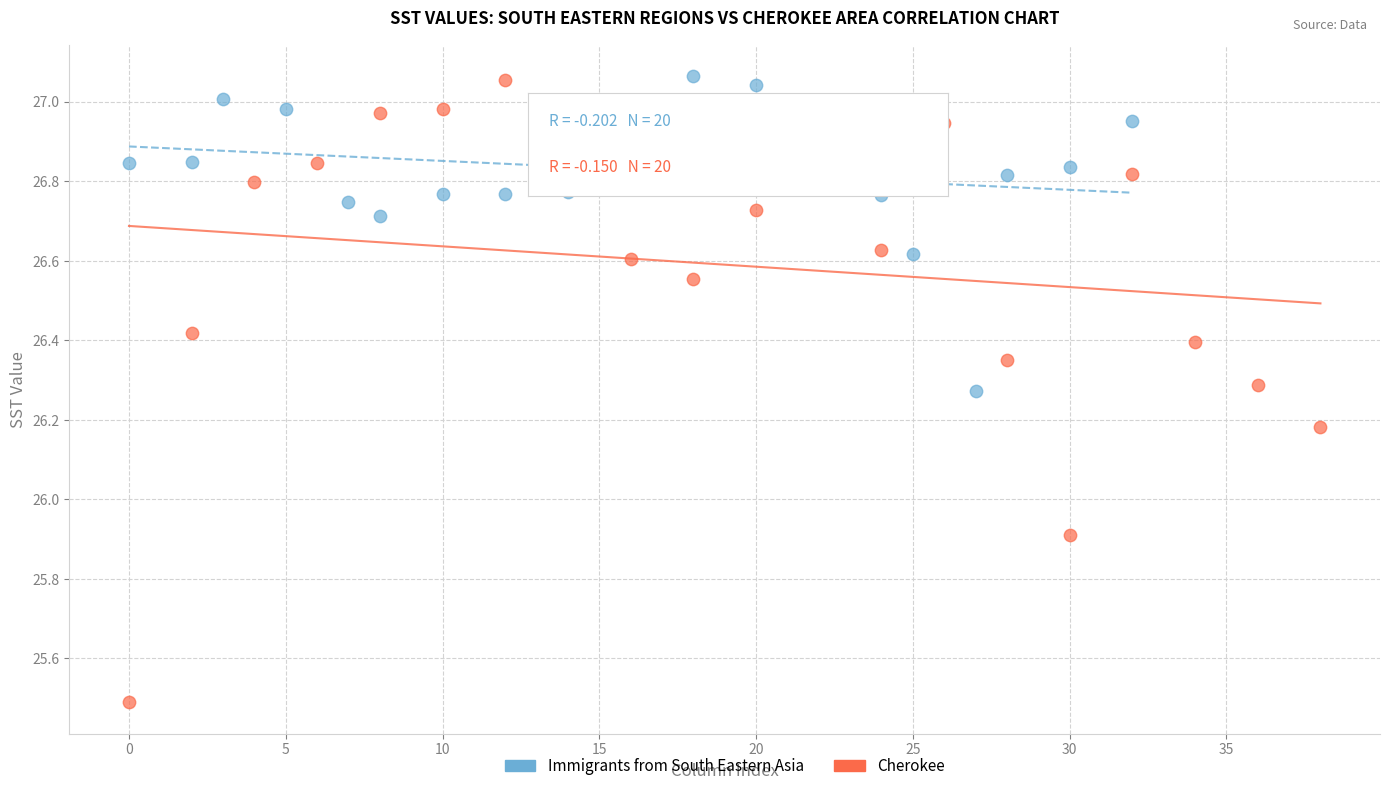

Which series has the largest Y range (max minus min)?

Cherokee